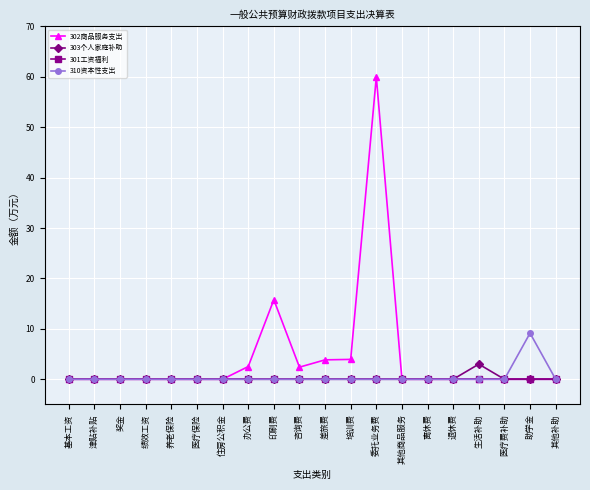

True or false: 310资本性支出 has a value of -4.7 at 奖金.

False